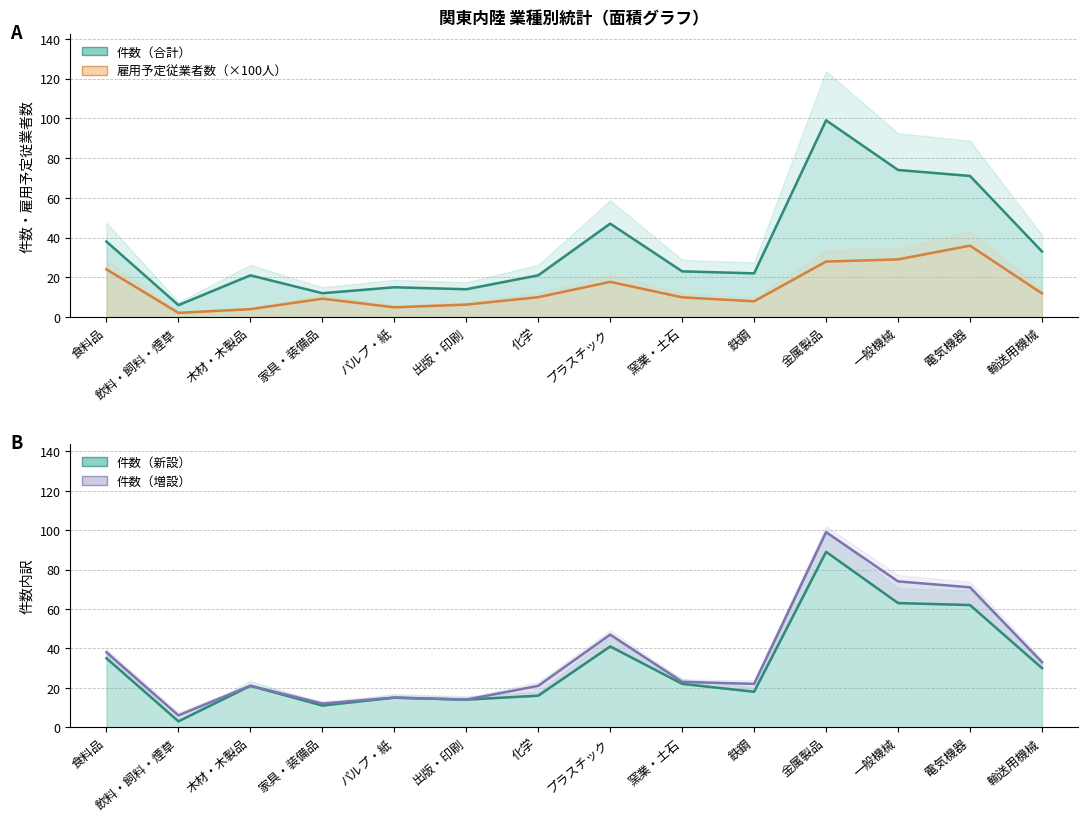

Between 家具・装備品 and 窯業・土石, which series saw the biggest shift?

件数（合計）